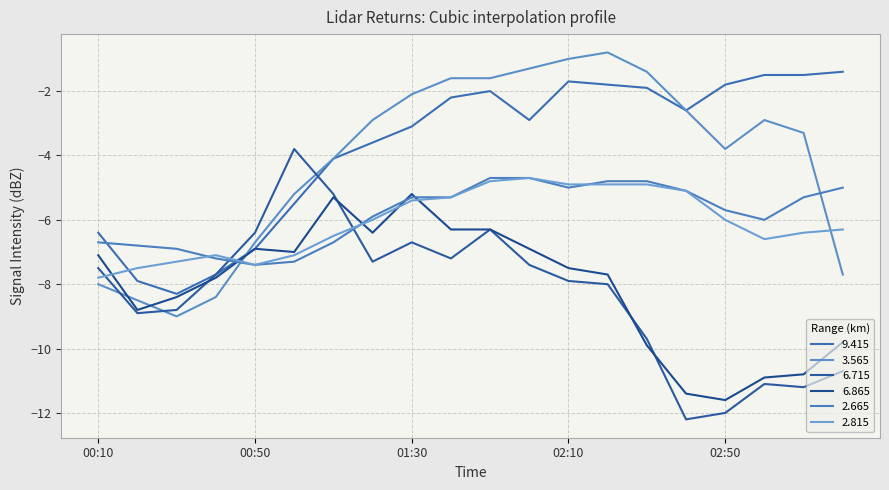

What is the average value of the 3.565 series?

-4.1